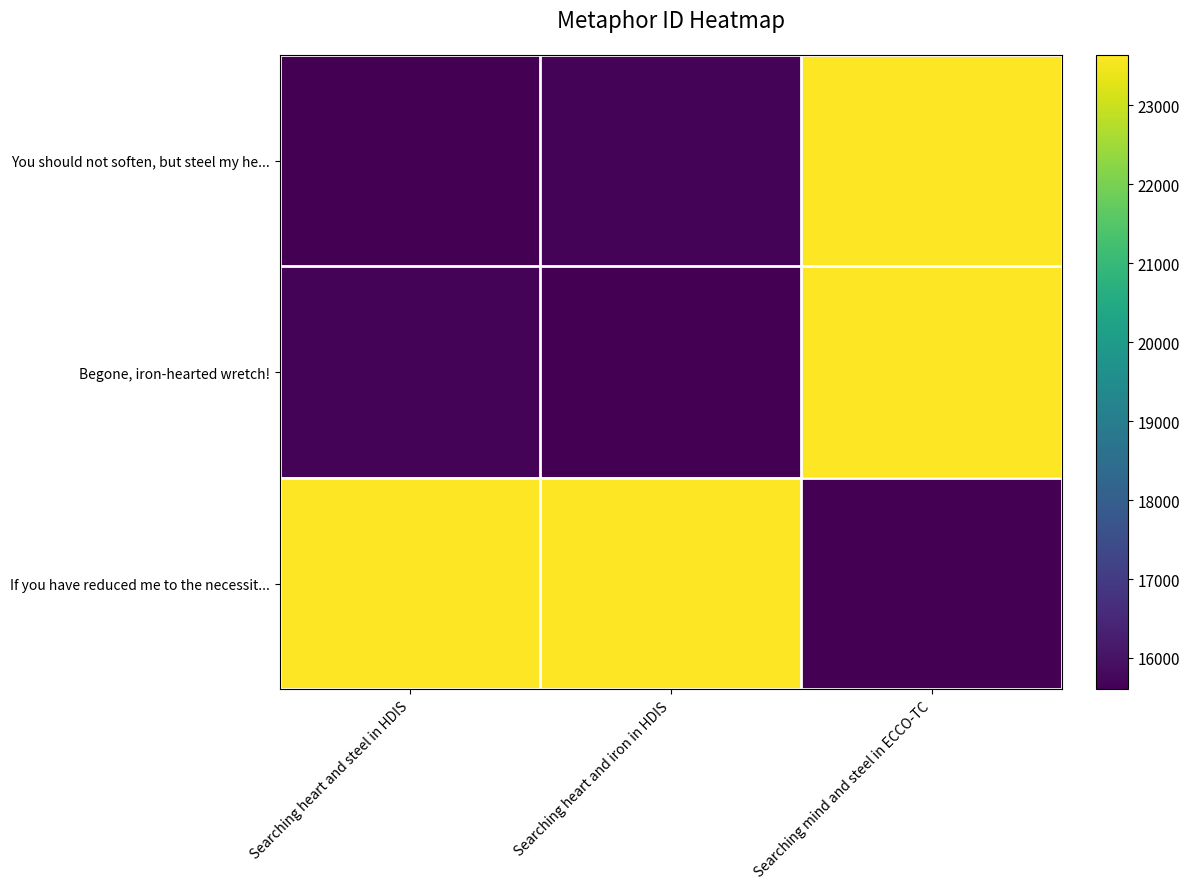

Which has a higher value, Searching heart and iron in HDIS or Searching mind and steel in ECCO-TC?

Searching mind and steel in ECCO-TC